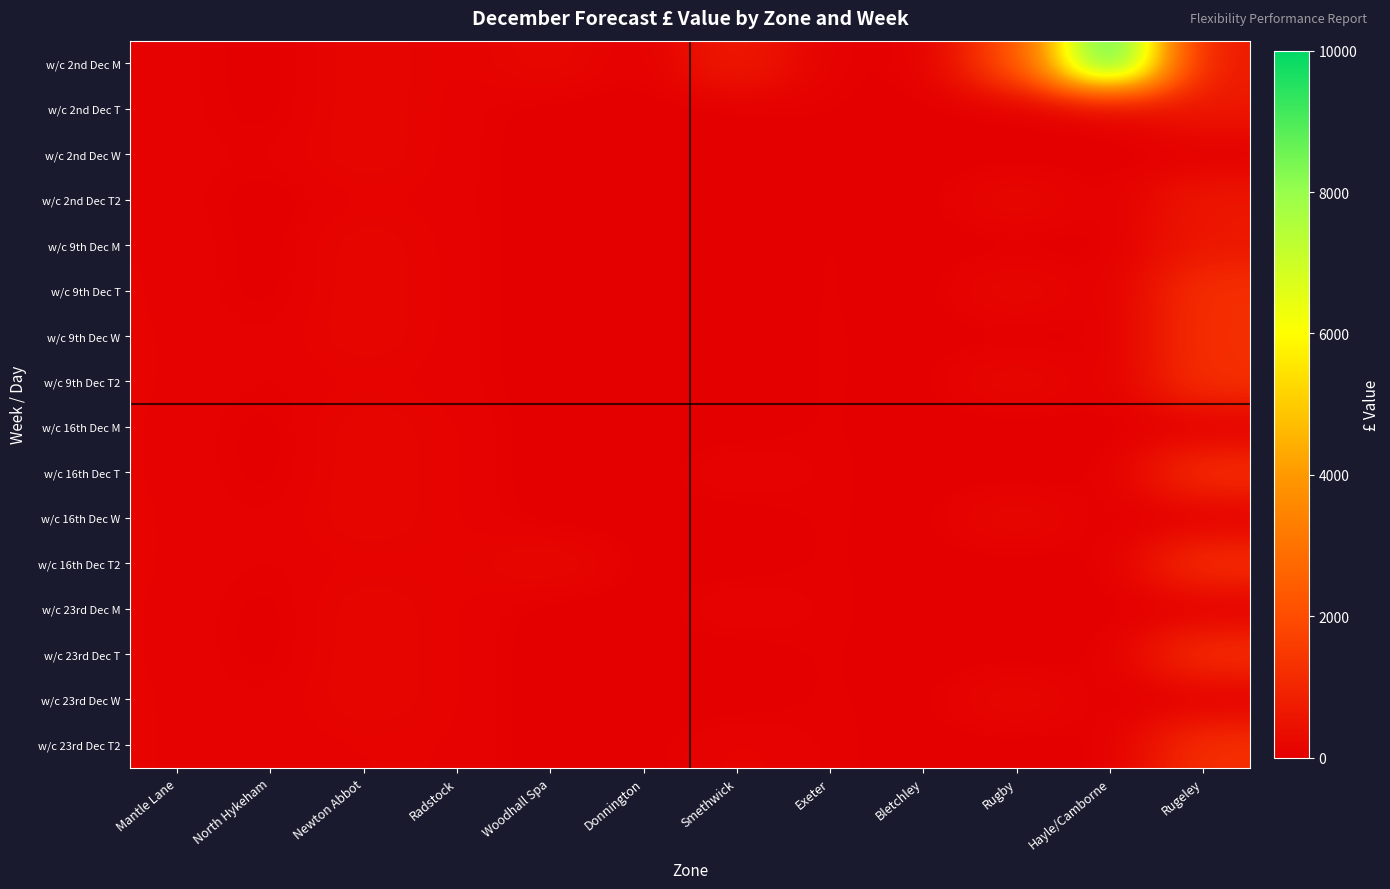

Which series has the widest spread of values?

w/c 2nd Dec M